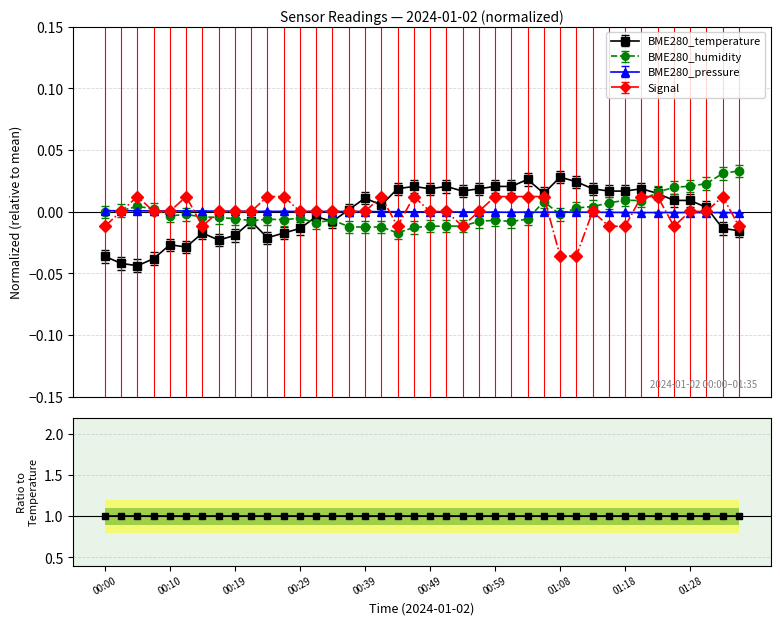

What are all the series names shown in the legend?

BME280_temperature, BME280_humidity, BME280_pressure, Signal